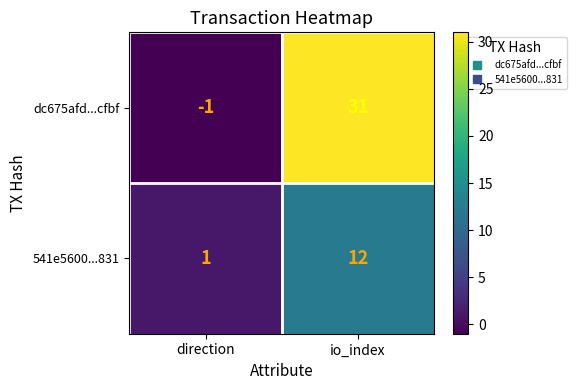

At which category is the sum across all series the highest?

io_index